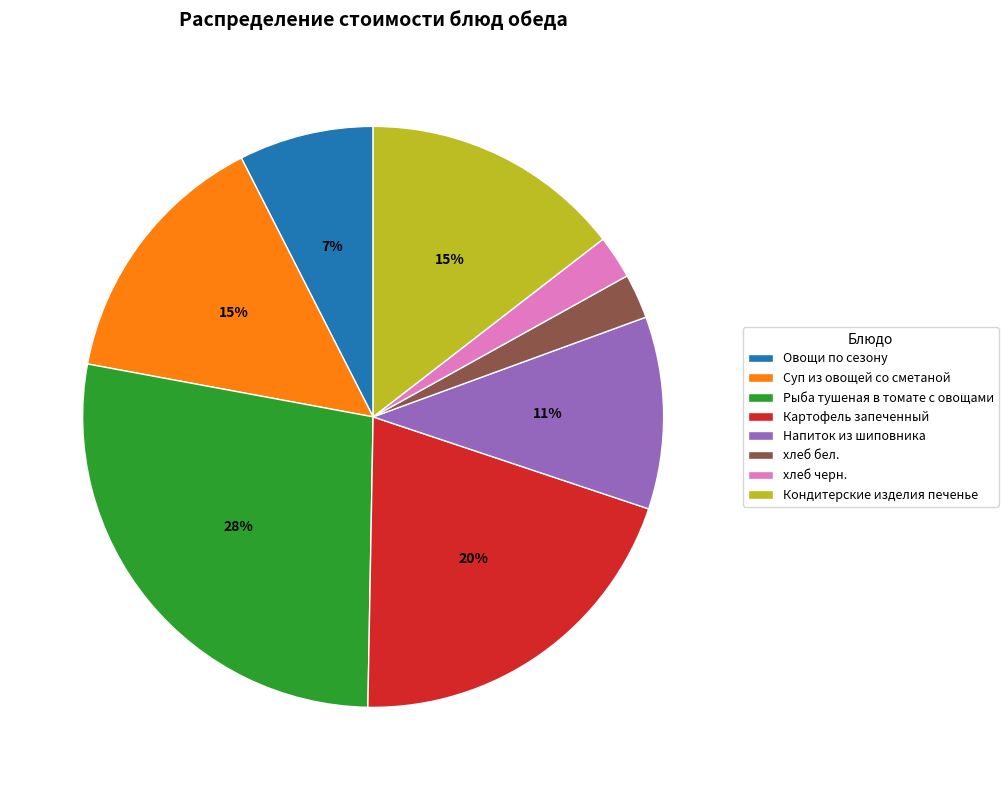

What is the ratio of the value at хлеб черн. to the value at хлеб бел.?

1.0